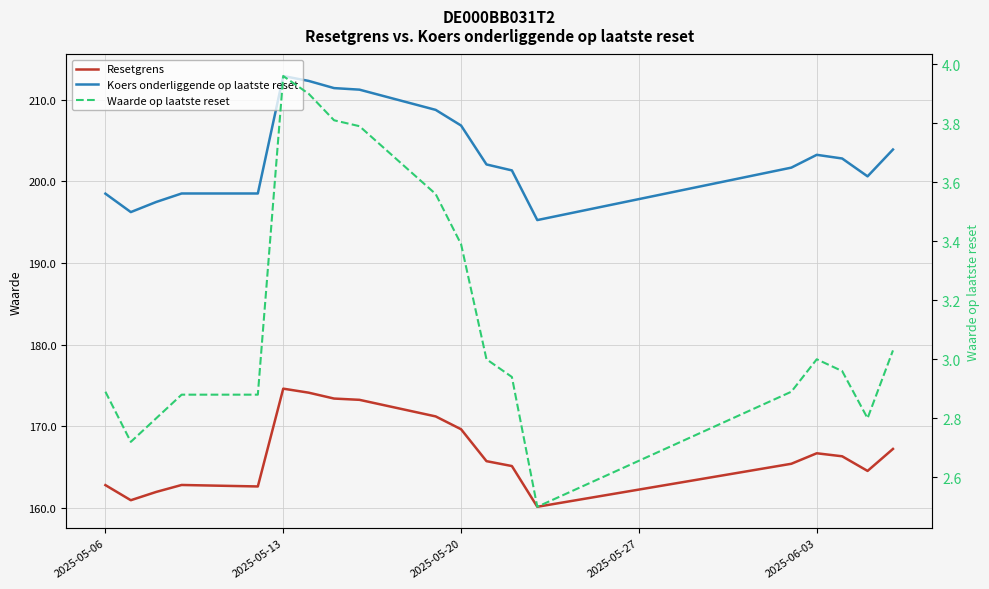

True or false: Koers onderliggende op laatste reset has a value of 281.5 at 7.

False